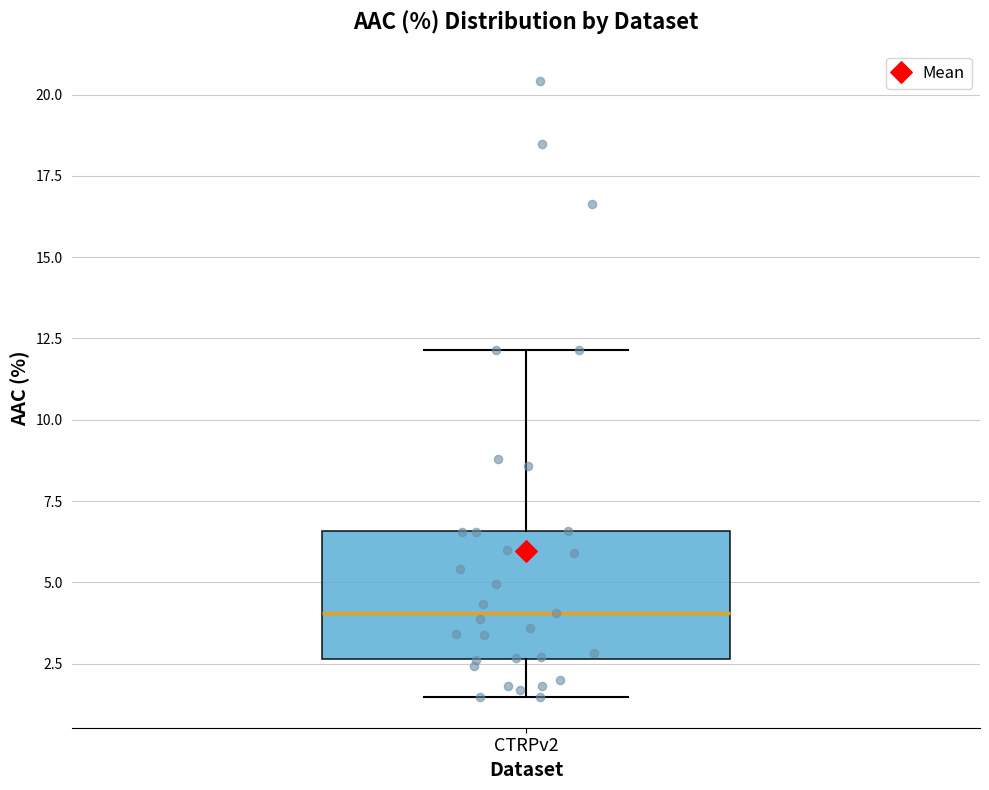

Where does the median line of the box for CTRPv2 sit on the y-axis? The values are not printed on the chart, so give them approximately, as read against the axis.

4.0